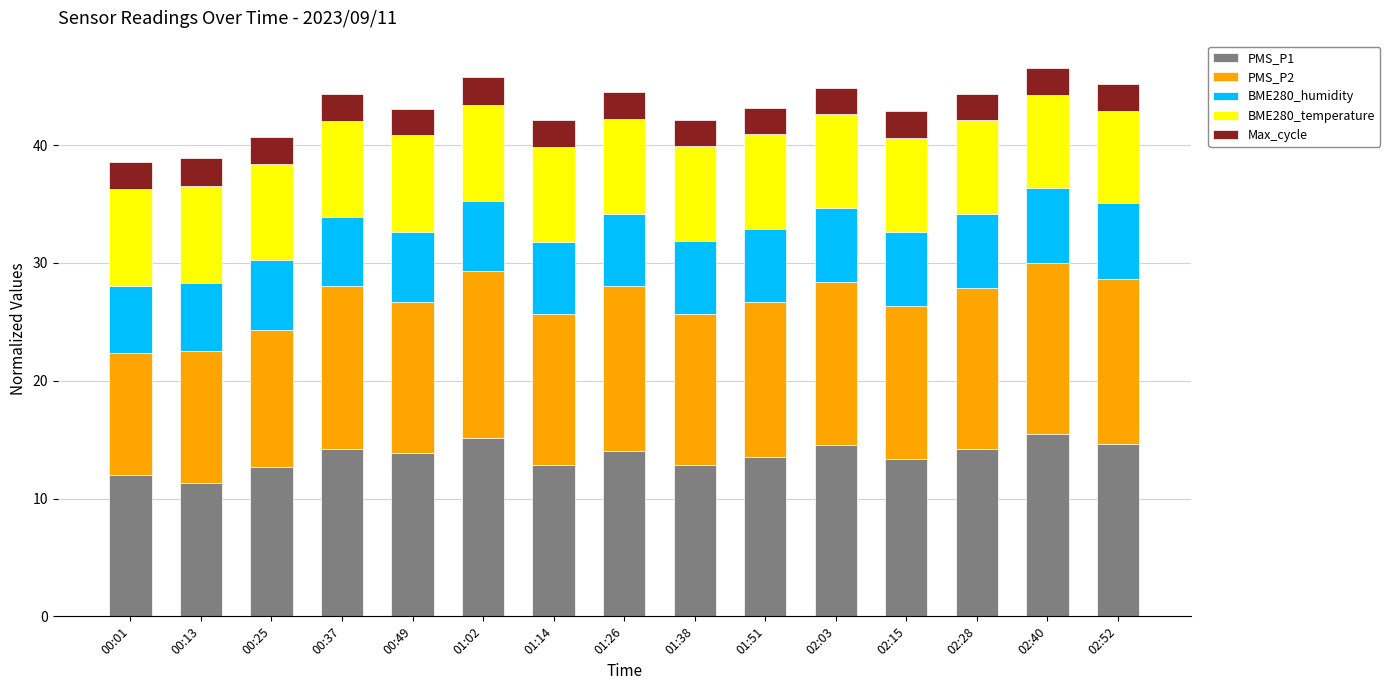

Is it true that PMS_P1 equals 23.1 at 01:51?

False